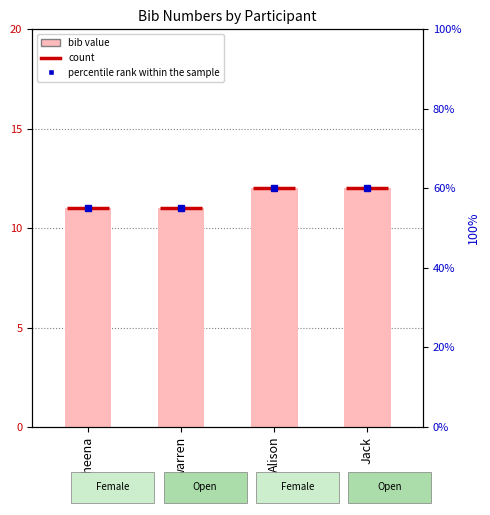

Does the chart contain any negative values?

No